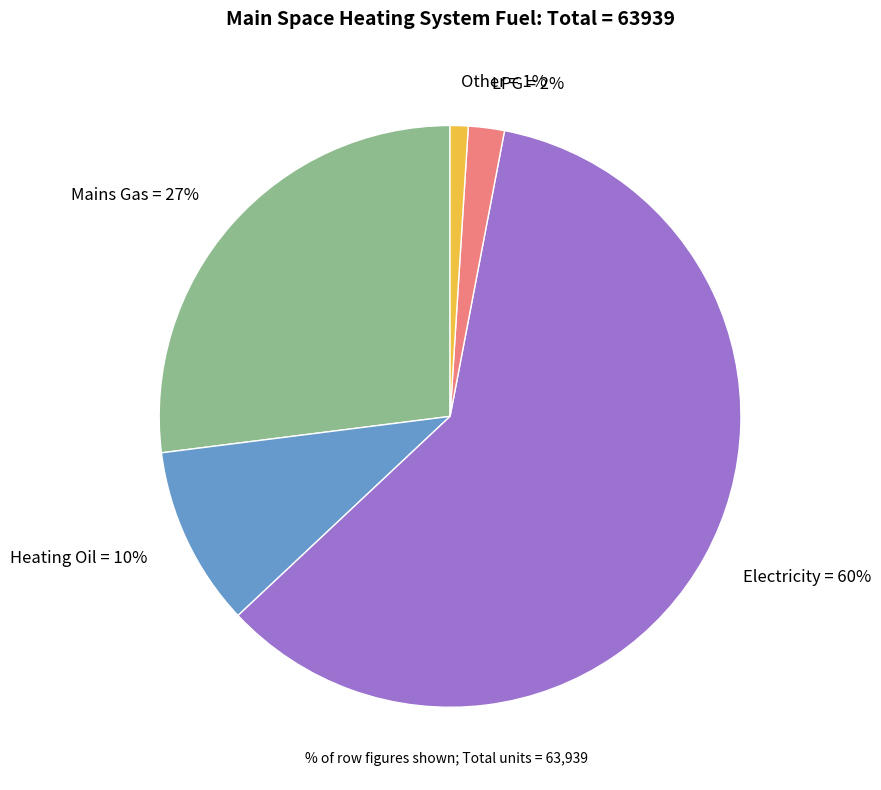

To the nearest percent, what percentage of the pie is Other?

1%